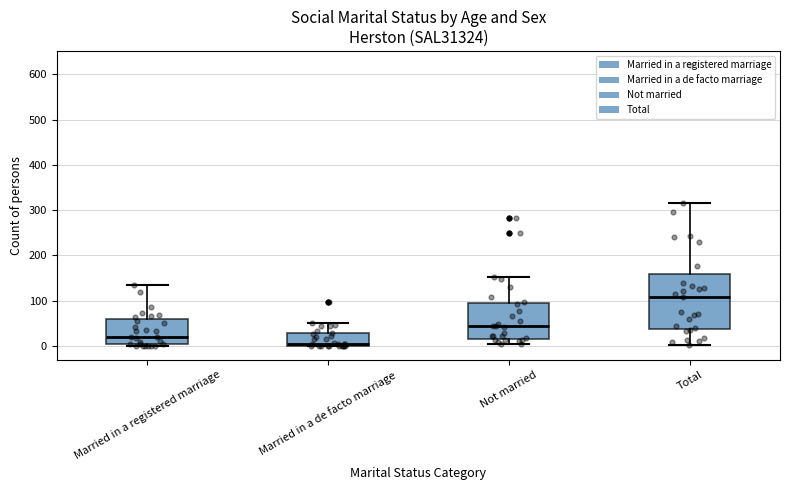

Reading left to right, read every box against the y-axis: the position of its median line, the range the box covers, and the ends of its whiskers. The values are not printed on the chart, so give them approximately, as read against the axis.

Married in a registered marriage: median 20, box 0 to 60, whiskers 0 (just below the box's lower edge) to 130
Married in a de facto marriage: median 10, box 0 to 30, whiskers 0 to 50
Not married: median 40, box 20 to 100, whiskers 0 to 150
Total: median 110, box 40 to 160, whiskers 0 to 320